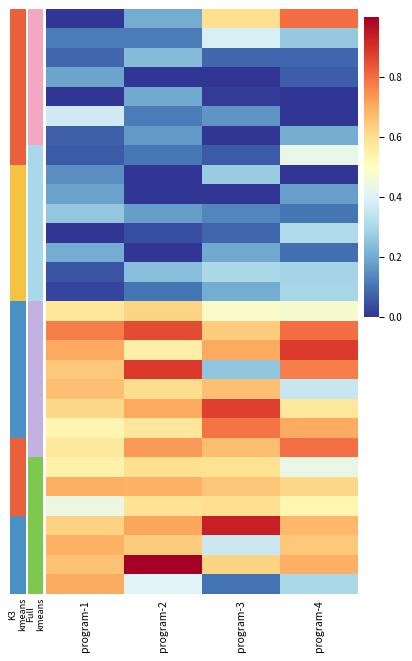

At which category does the chart reach its peak across all series?

program-2